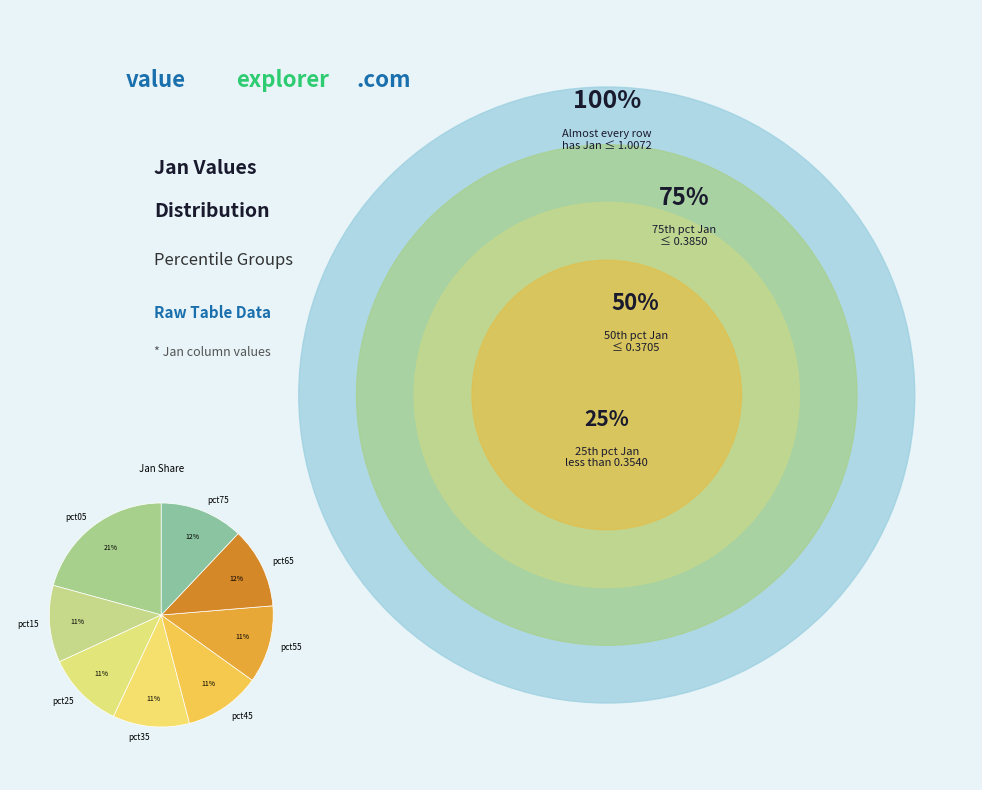

To the nearest percent, what is the average slice percentage?

12%